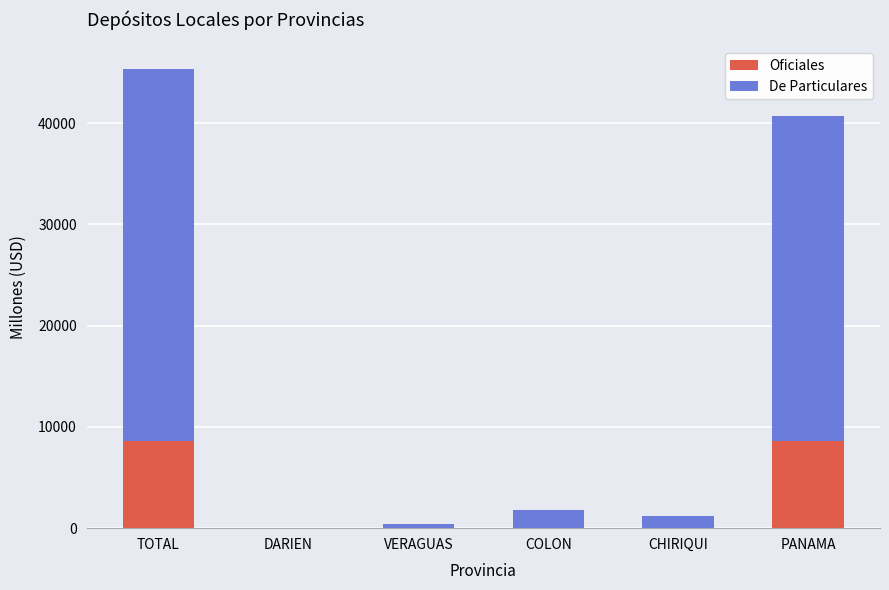

What is the total value across all series at TOTAL?

45315.0